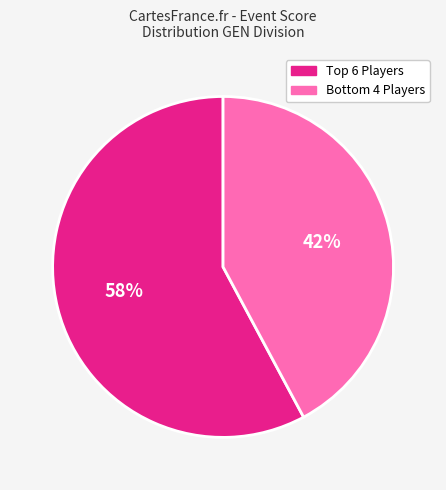

To the nearest percent, what is the difference between the largest and smallest slice percentages?

16%